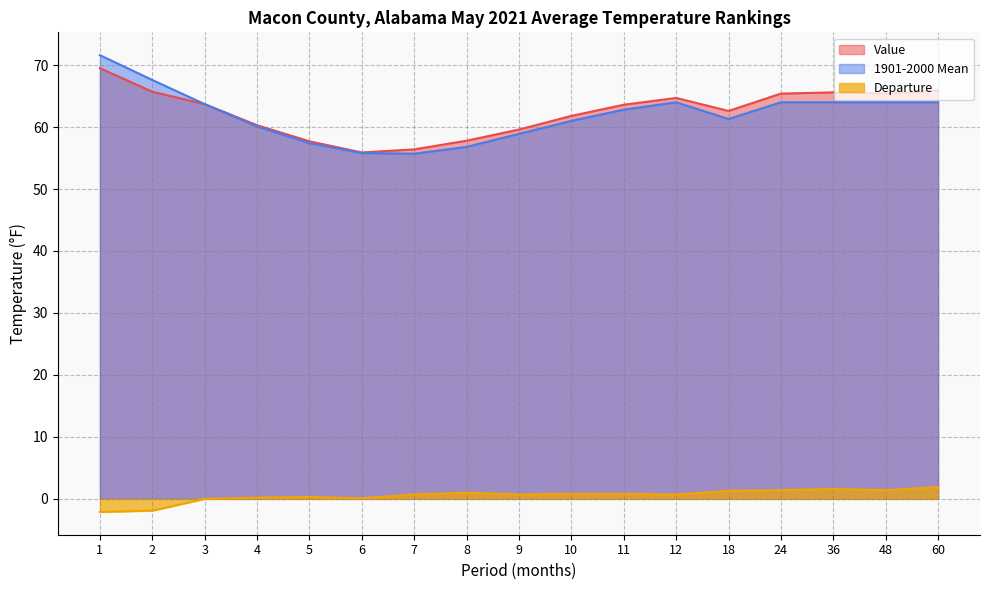

In Value, how many points are lower than both neighbors (excluding endpoints)?

3